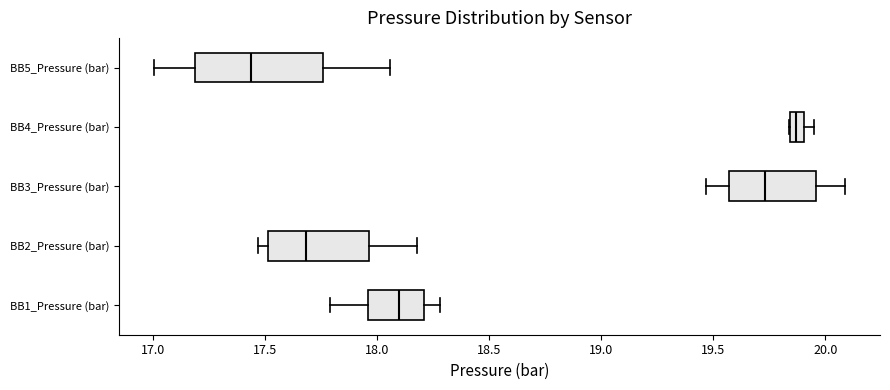

Which box is the widest, from its left edge to its right edge?

BB5_Pressure (bar)